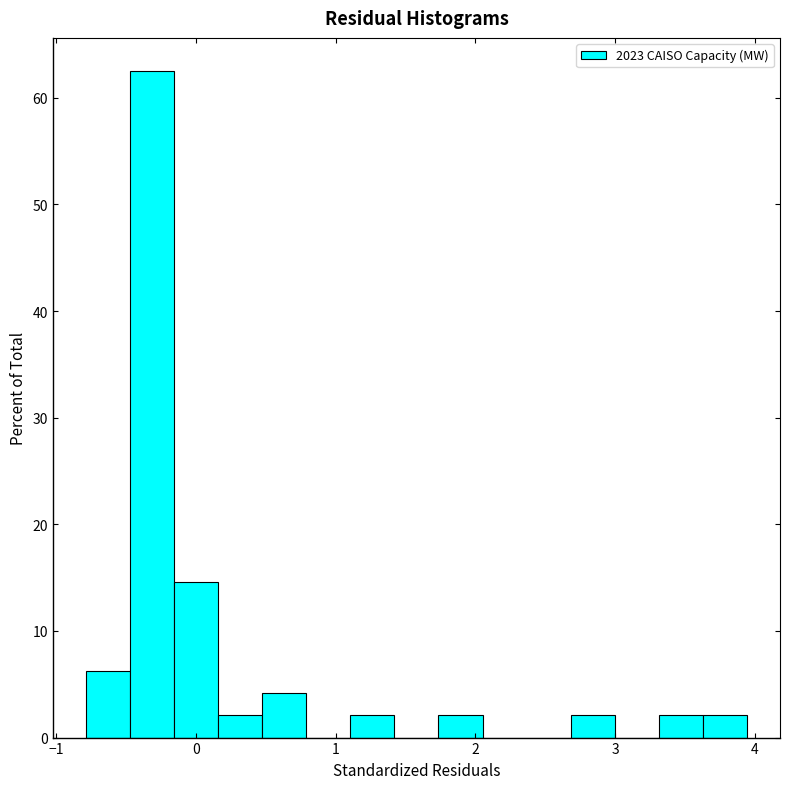

Read against the x-axis, roughly where is the centre of the tallest bar?

-0.3